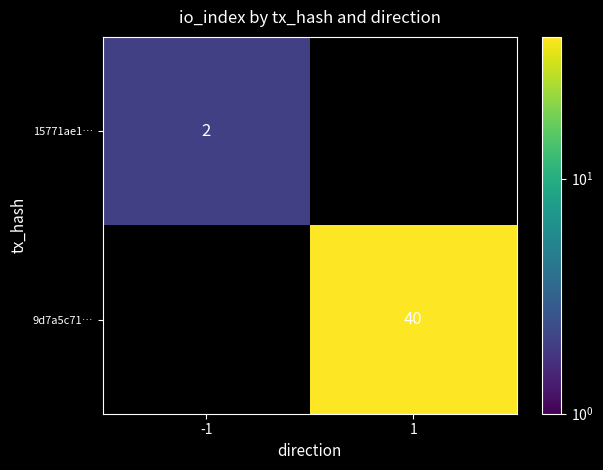

True or false: 15771ae1… has a value of 1 at -1.

False